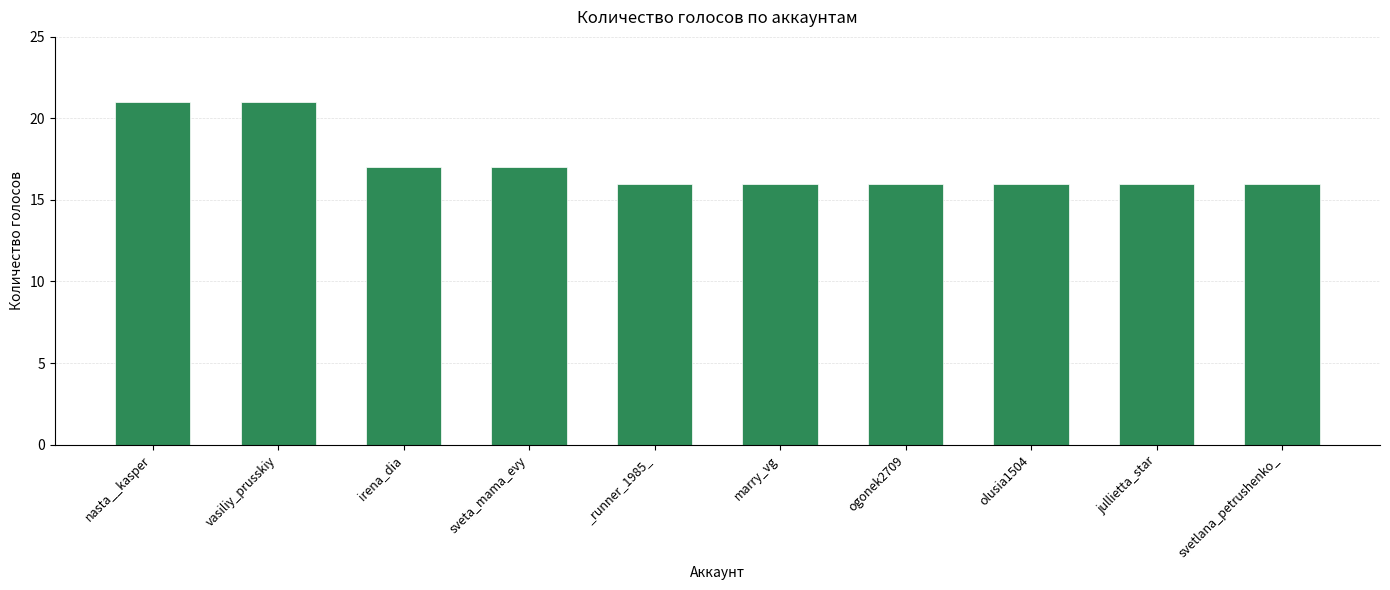

What is the value of the 10th bar from the left?

16